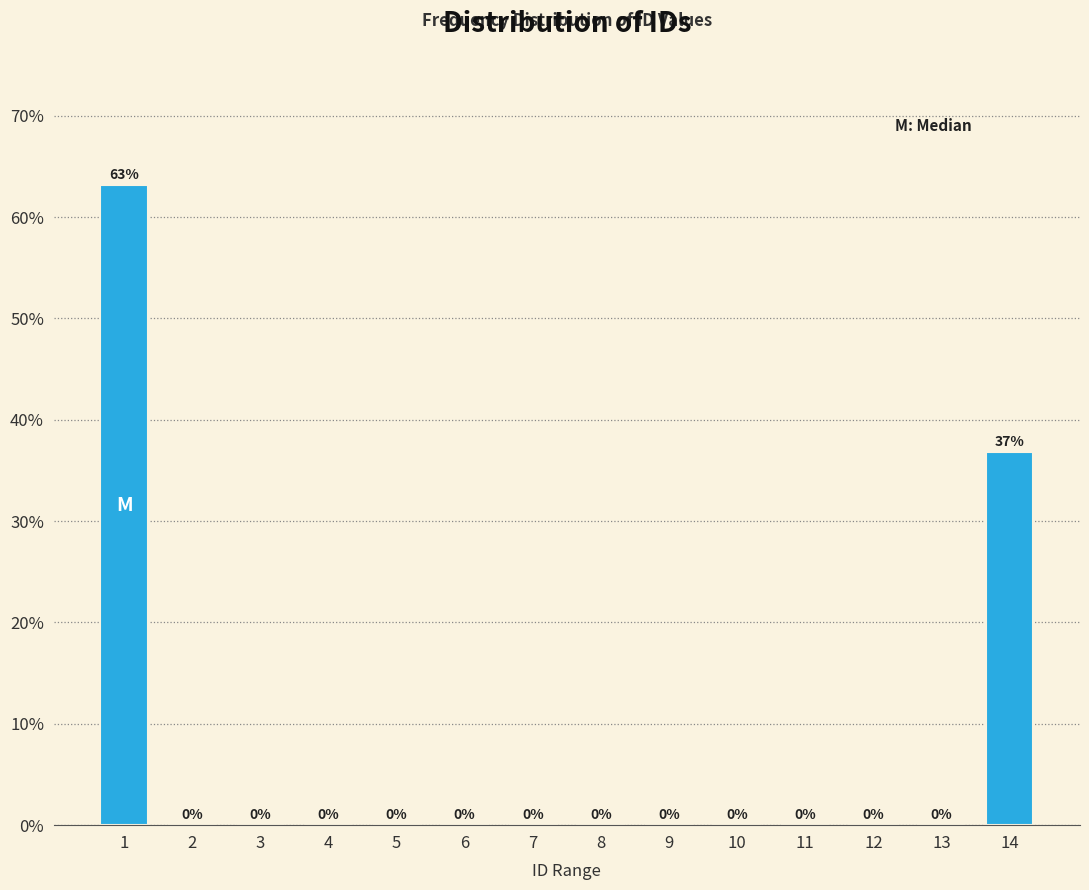

At which label is the value closest to 31?

14